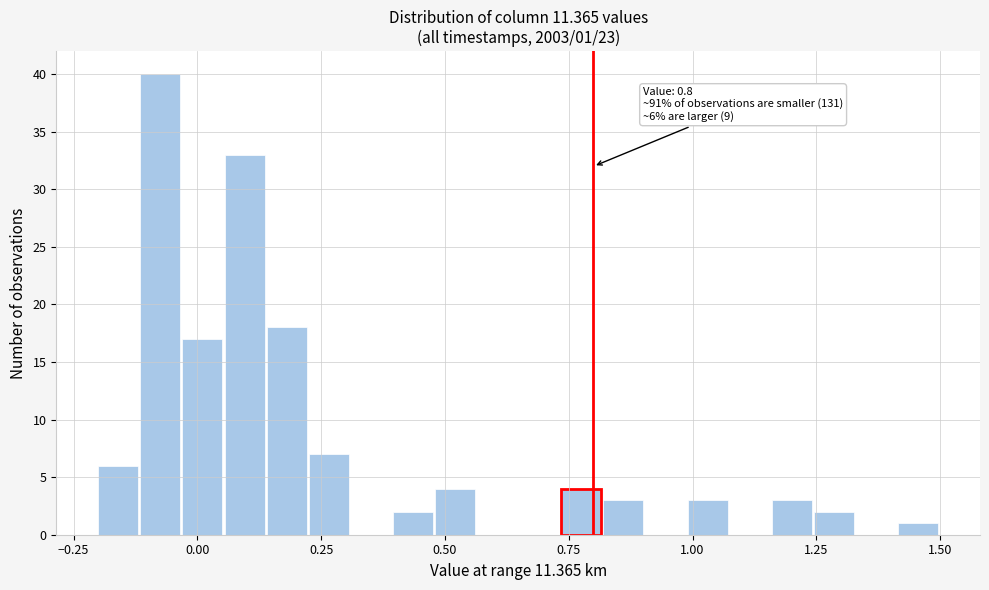

Around what value on the x-axis is the tallest bar? Give the approximate position of its centre, as read against the axis.

-0.05